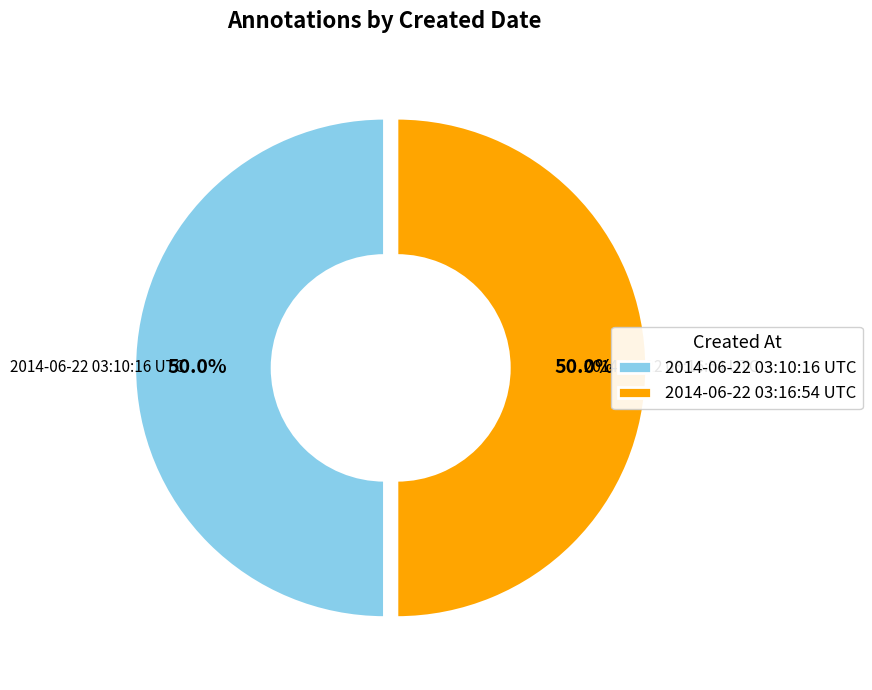

What is the total percentage of 2014-06-22 03:10:16 UTC and 2014-06-22 03:16:54 UTC?

100.0%